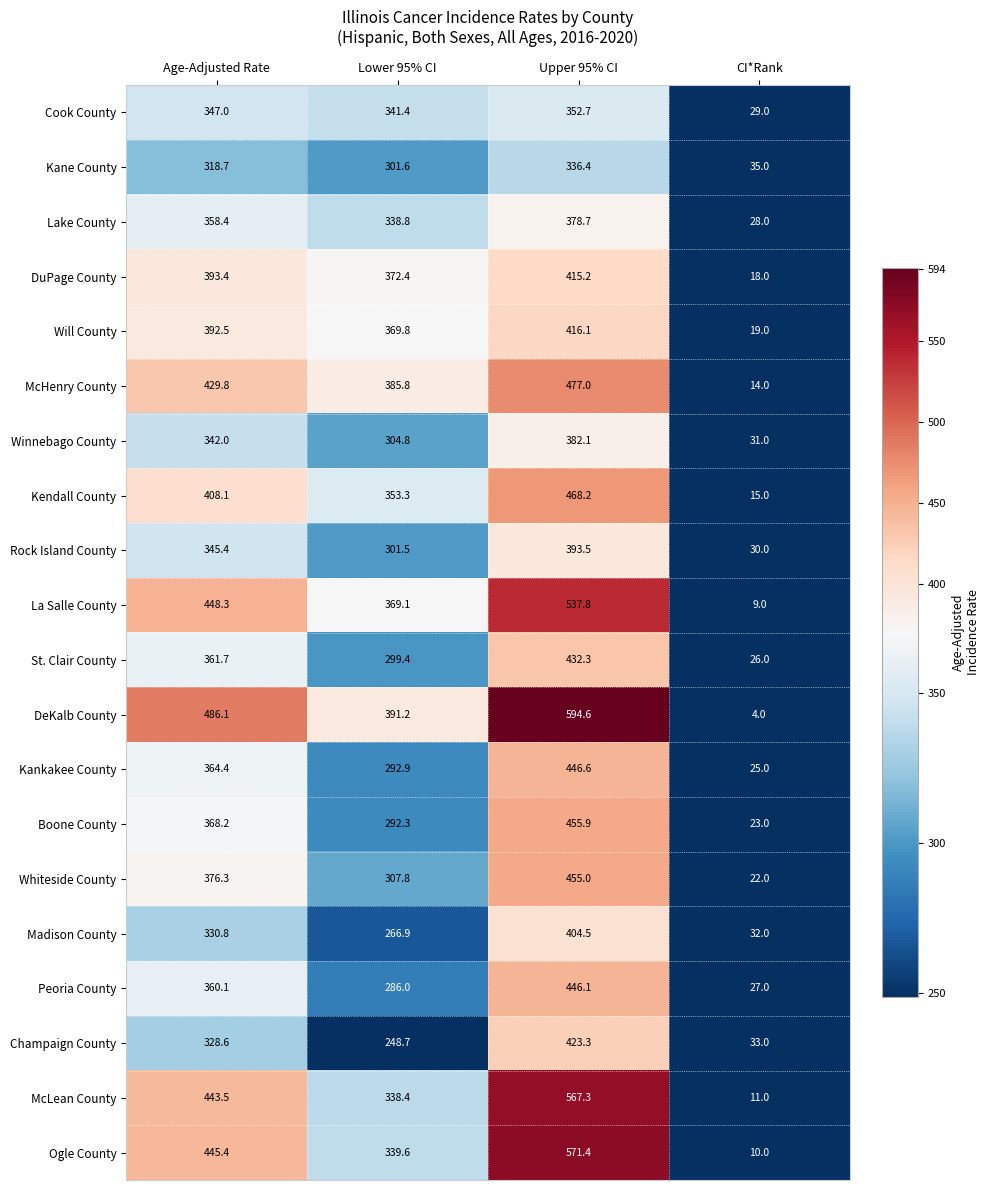

Is it true that Madison County equals 404.5 at Upper 95% CI?

True